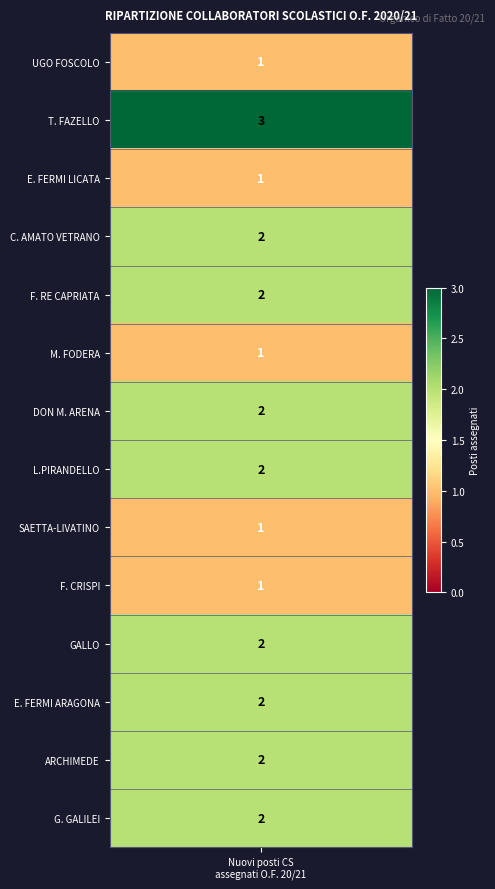

What is the average value?

2